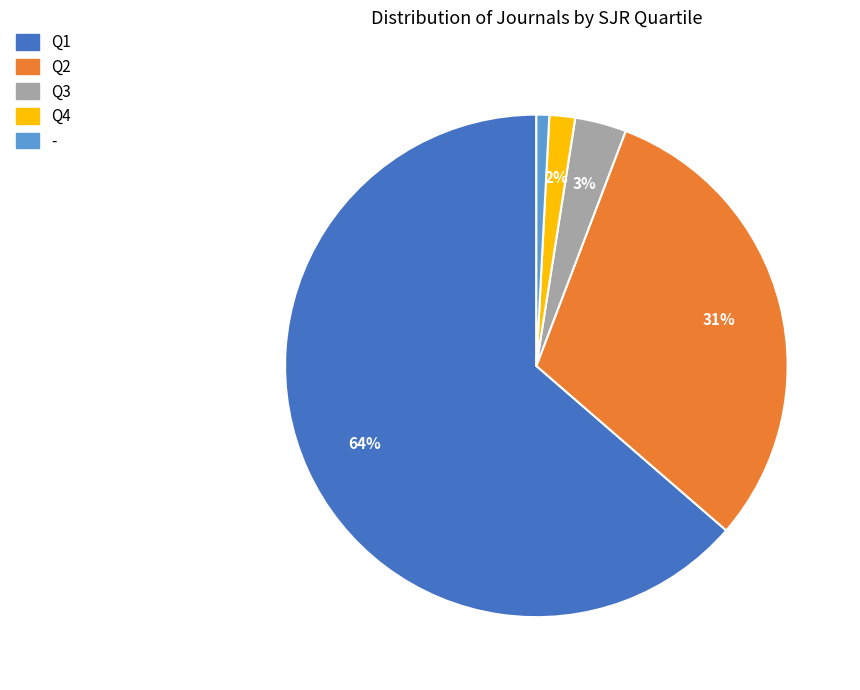

How many segments does this pie chart have?

5